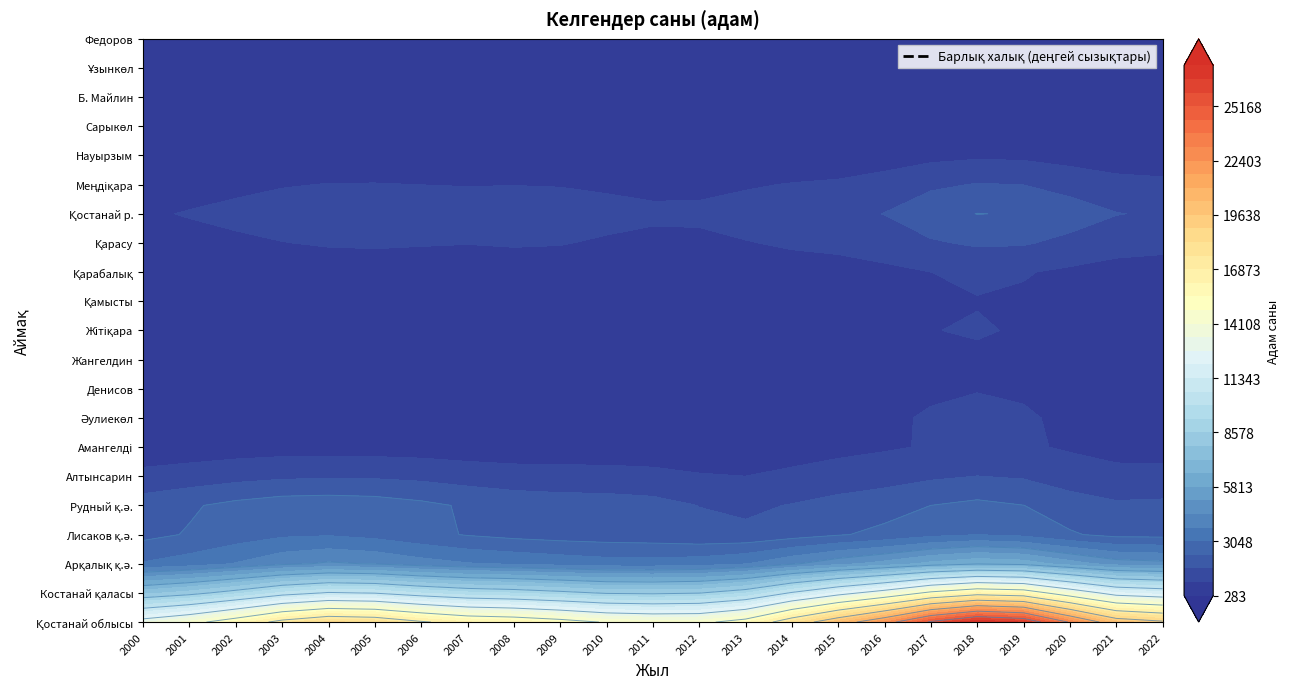

How many distinct data groups are displayed?

21